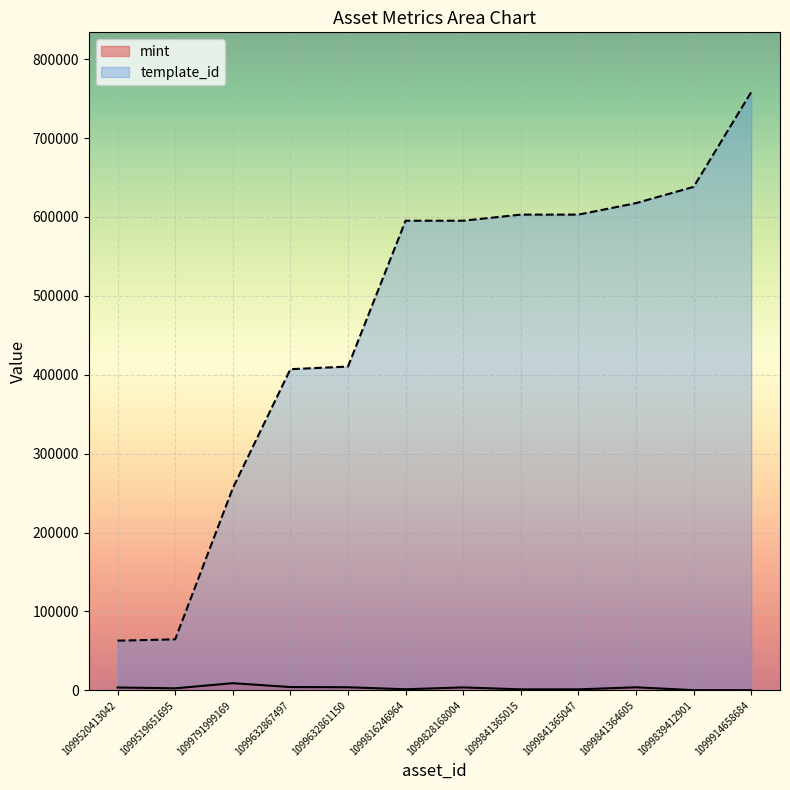

What is the sum of all template_id values?

5611320